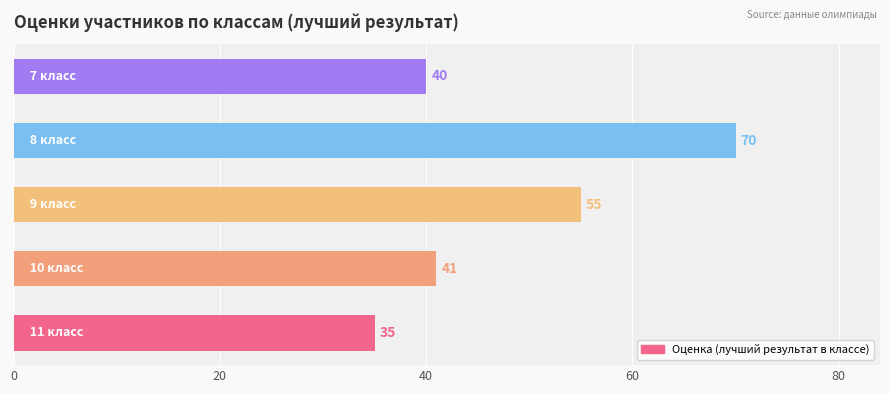

Does the chart contain any negative values?

No